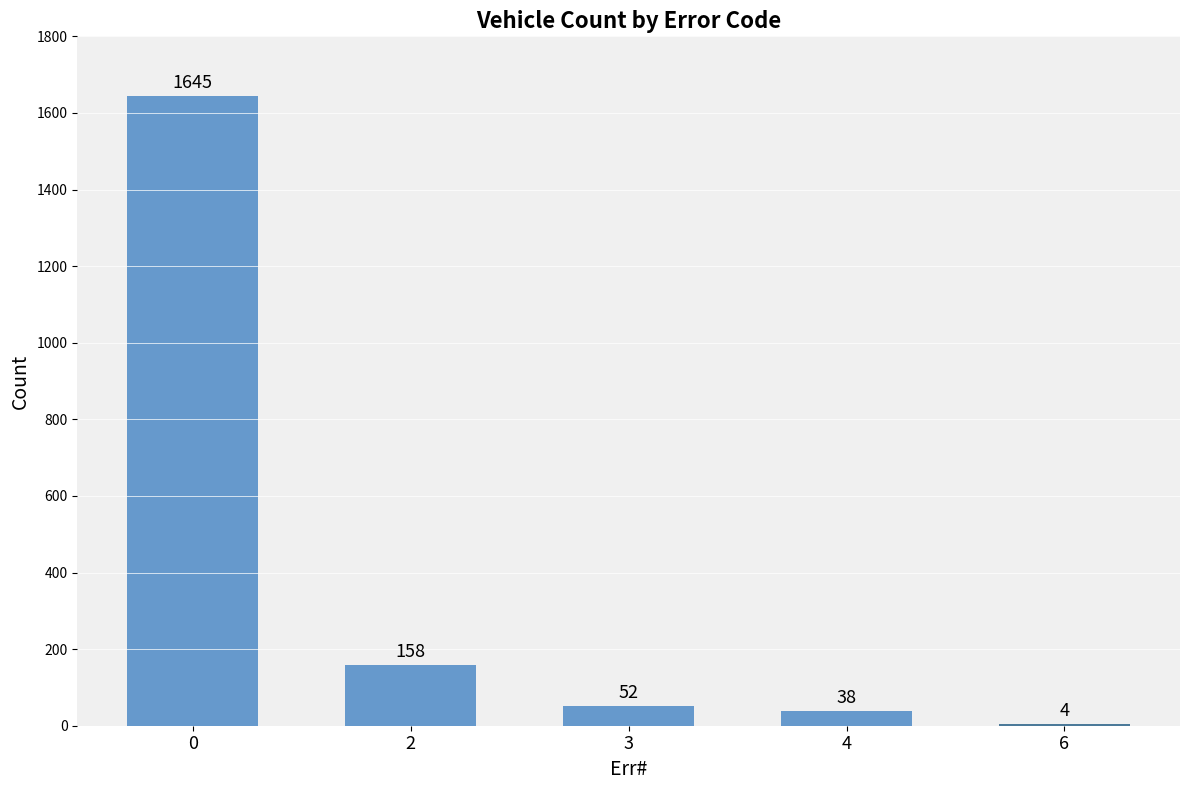

What is the change in value from 3 to 6?

-48